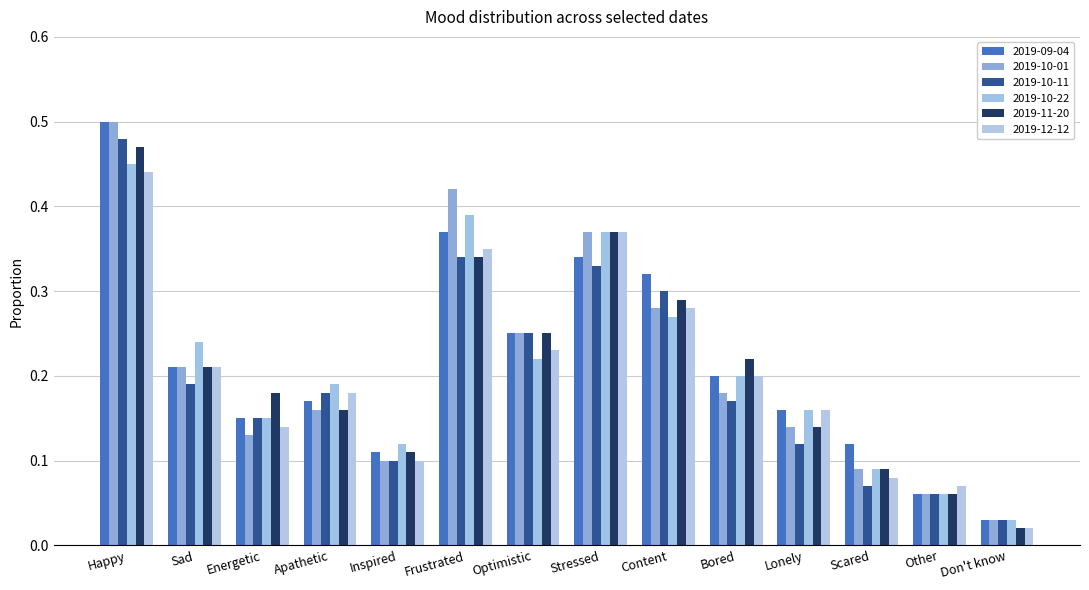

What are all the series names shown in the legend?

2019-09-04, 2019-10-01, 2019-10-11, 2019-10-22, 2019-11-20, 2019-12-12